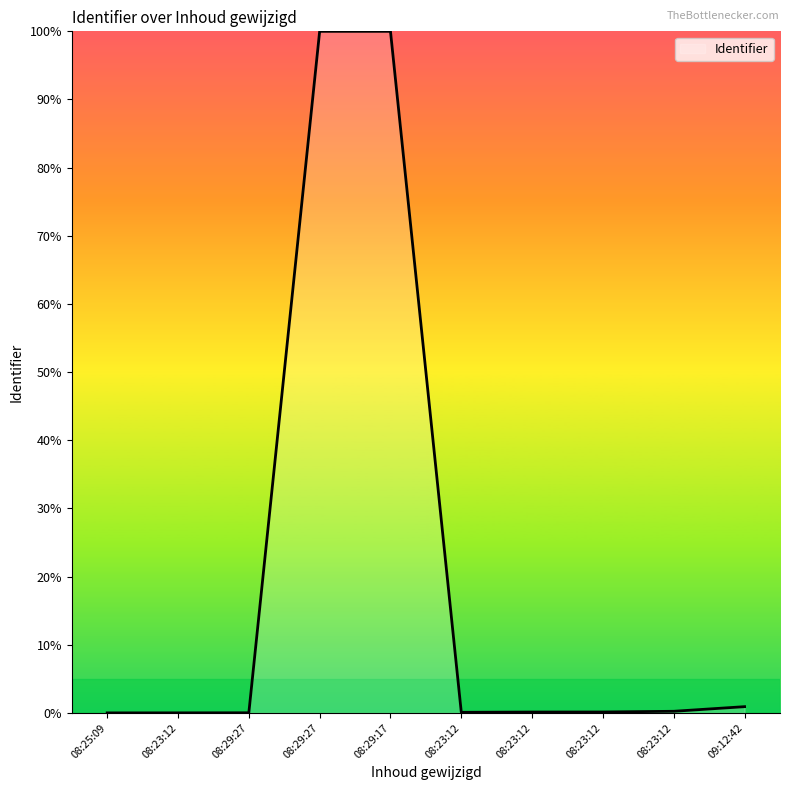

The chart shows a value of 0.1 at 08:23:12. True or false?

True